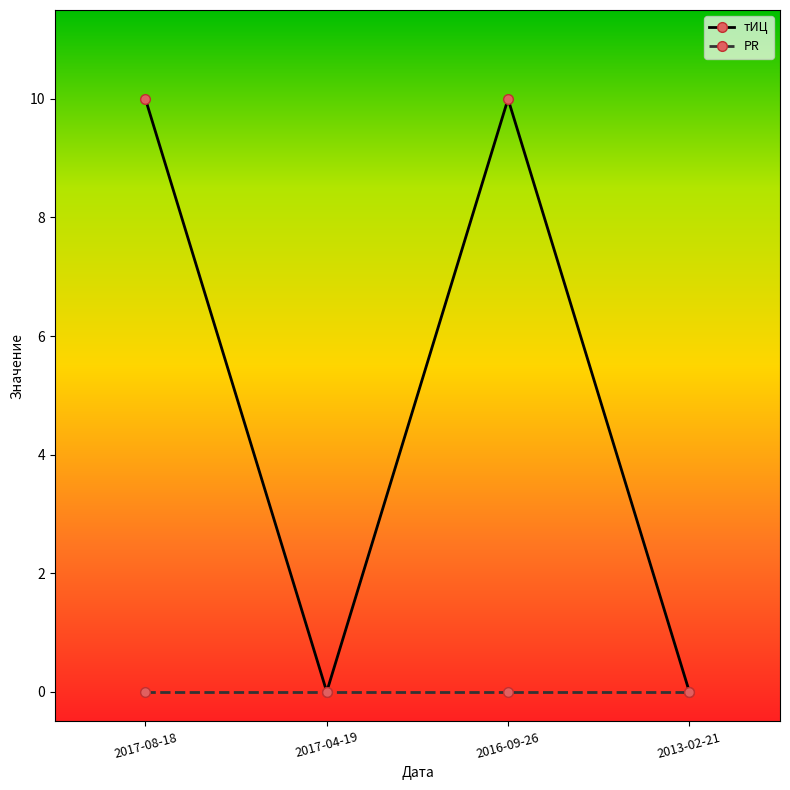

At which category does тИЦ reach its first local peak?

2016-09-26